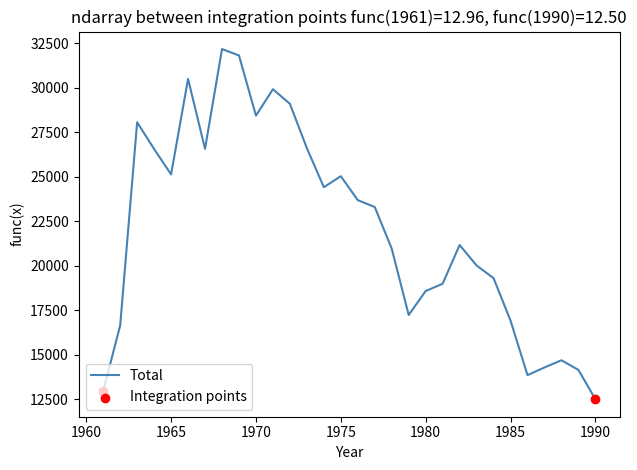

What is the difference between the maximum and minimum values?

19664